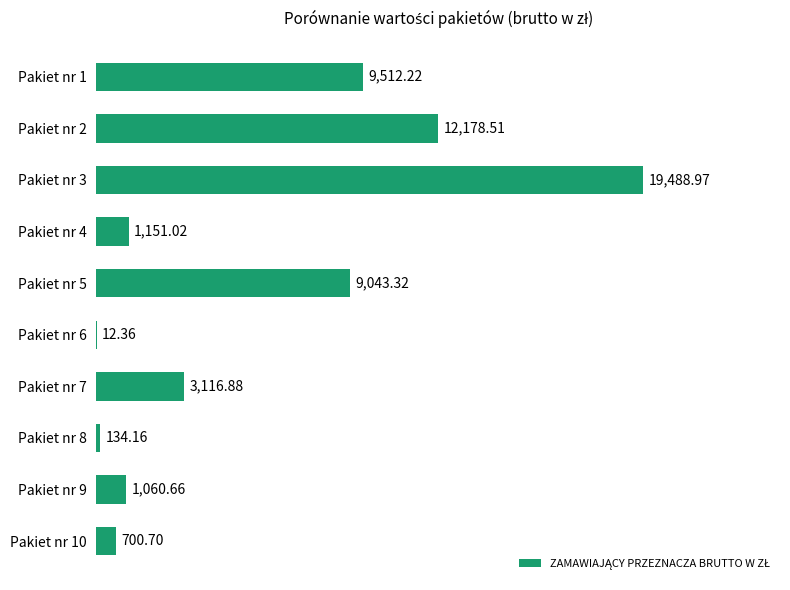

Which has a higher value, Pakiet nr 3 or Pakiet nr 9?

Pakiet nr 3